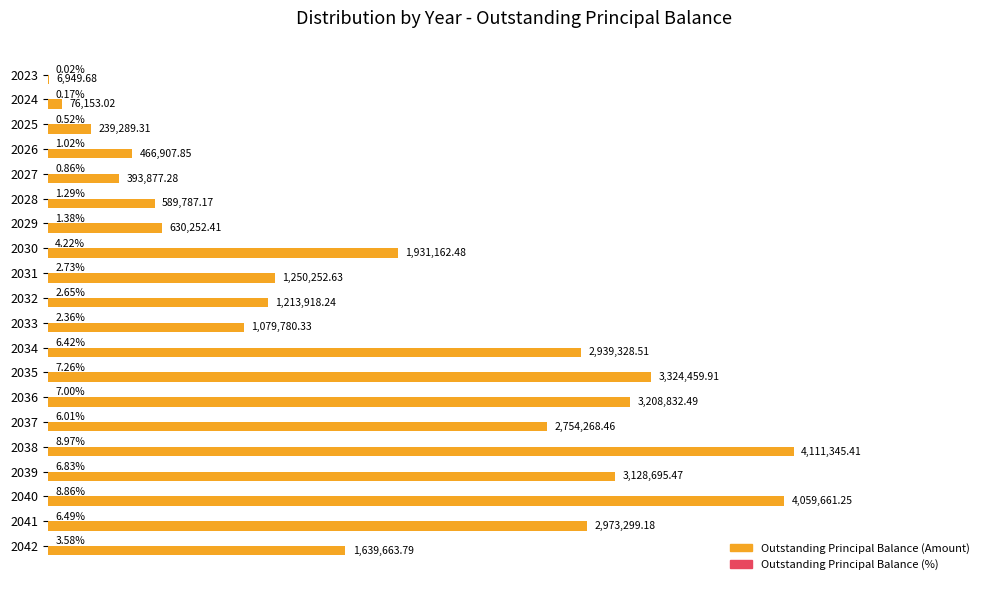

Rank the categories by Outstanding Principal Balance (%) value from lowest to highest.

2023, 2024, 2025, 2027, 2026, 2028, 2029, 2033, 2032, 2031, 2042, 2030, 2037, 2034, 2041, 2039, 2036, 2035, 2040, 2038